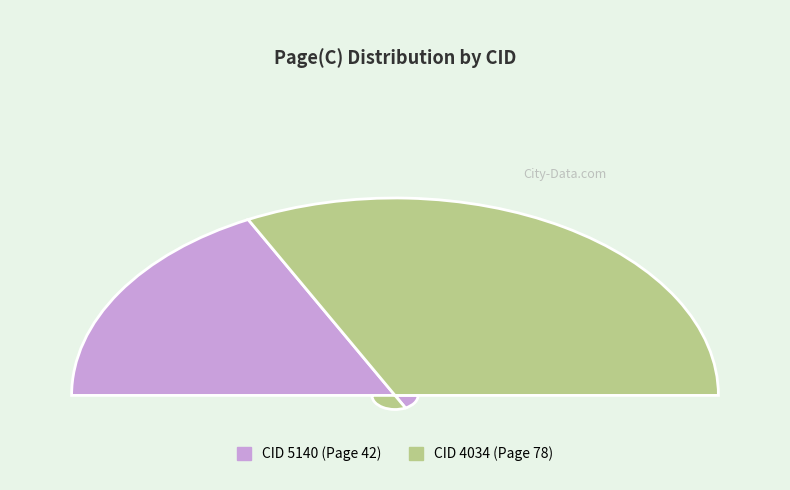

Combined, do 5140 and 4034 account for over 50%?

Yes